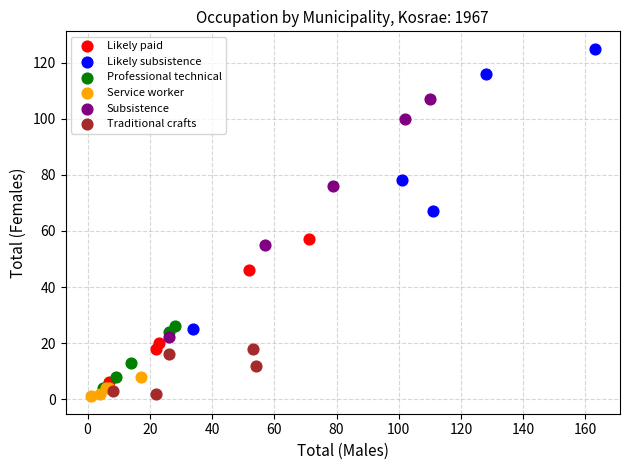

Which series reaches the maximum Y coordinate?

Likely subsistence